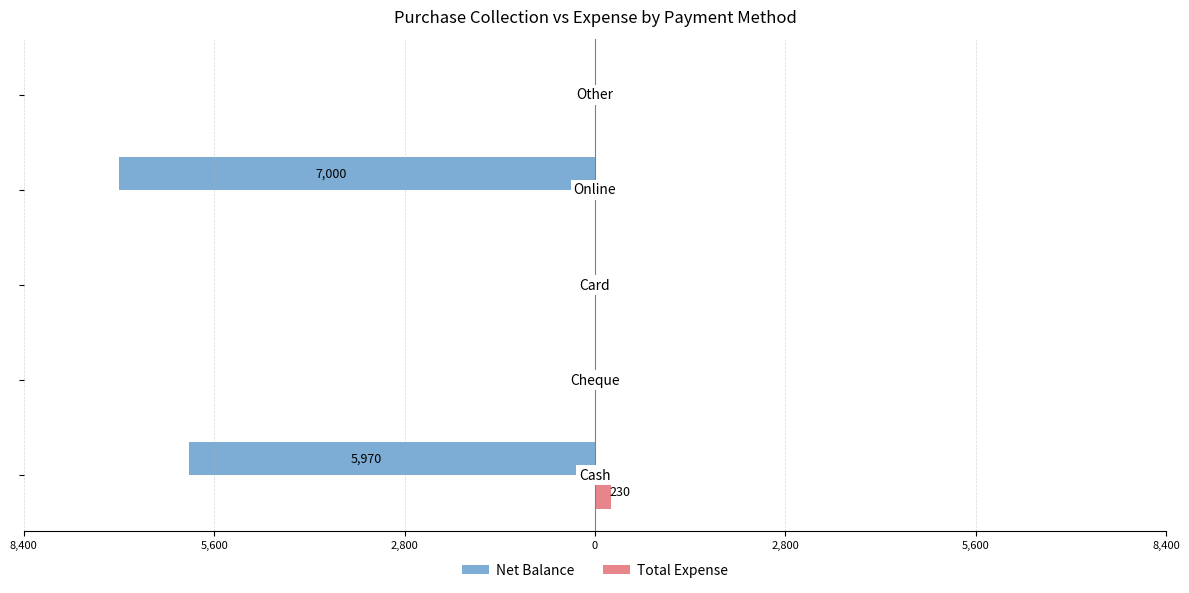

What is the difference between the maximum and second lowest values in the Total Expense series?

230